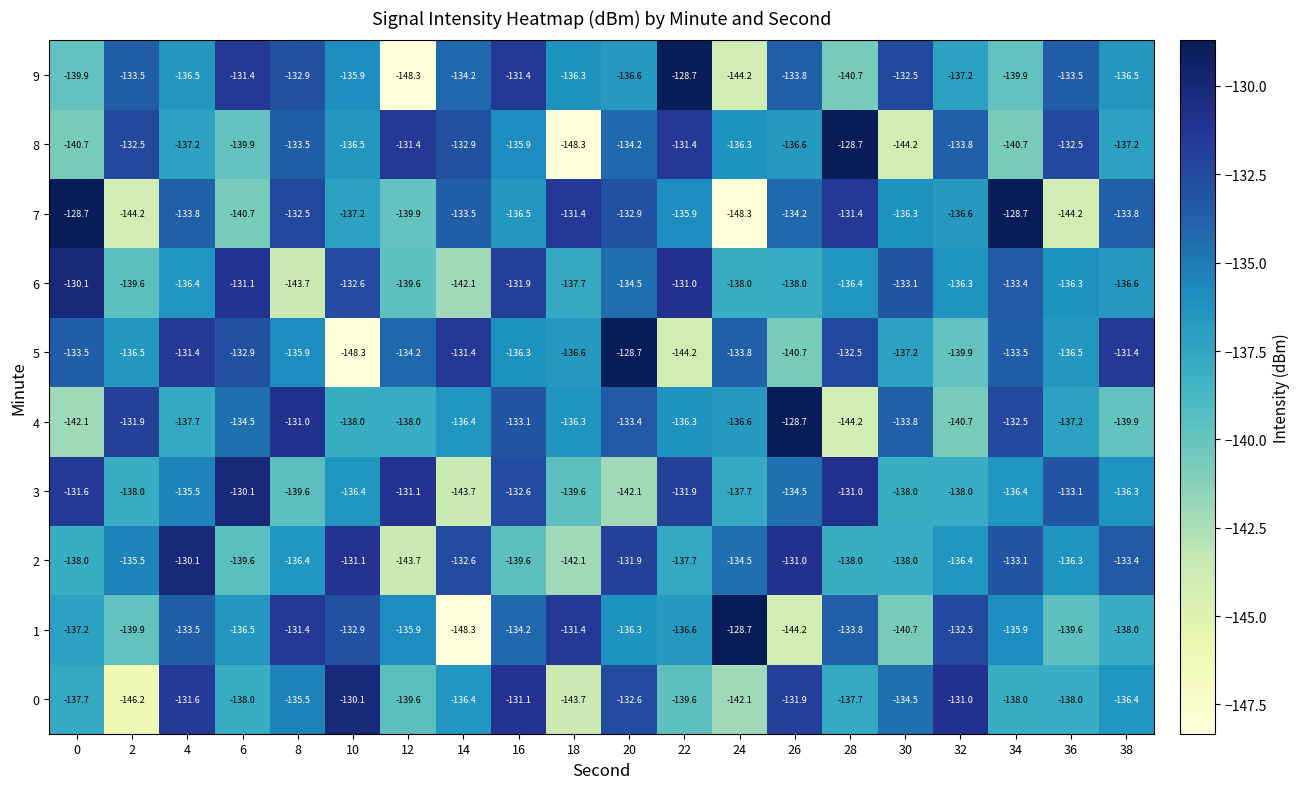

At which category is the sum across all series the highest?

16